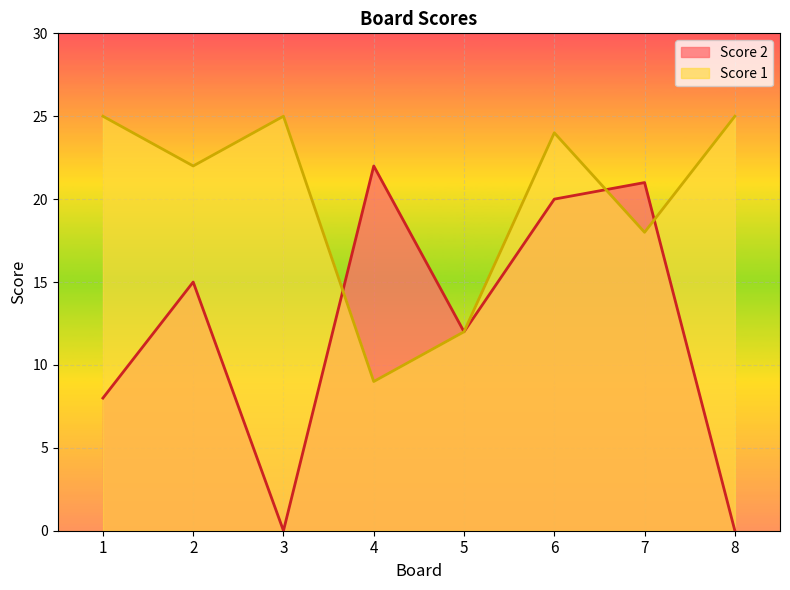

At which category is the sum across all series the highest?

6